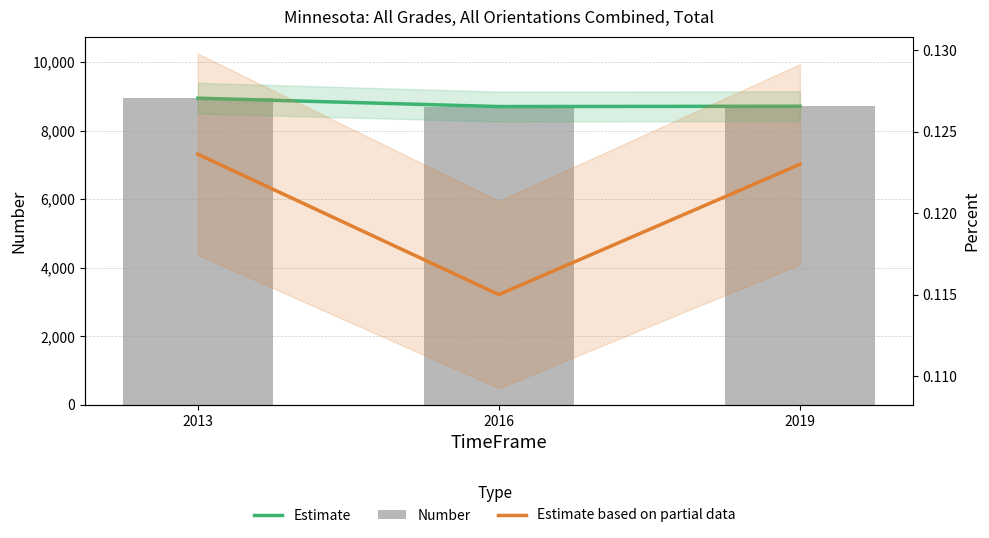

Which category has the highest value across all series?

2013